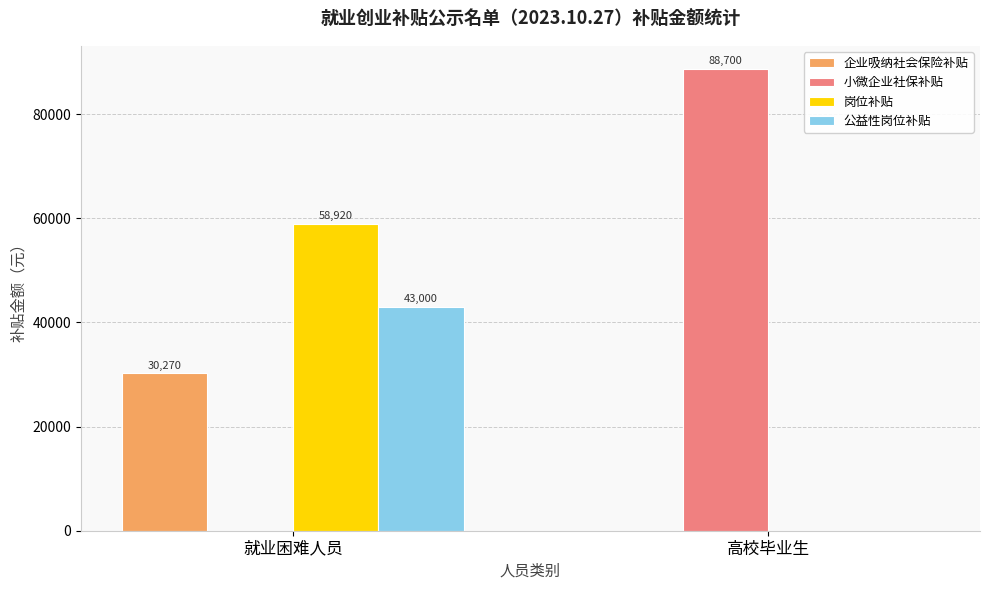

Is the value of 小微企业社保补贴 at 就业困难人员 greater than the value of 公益性岗位补贴 at 就业困难人员?

No